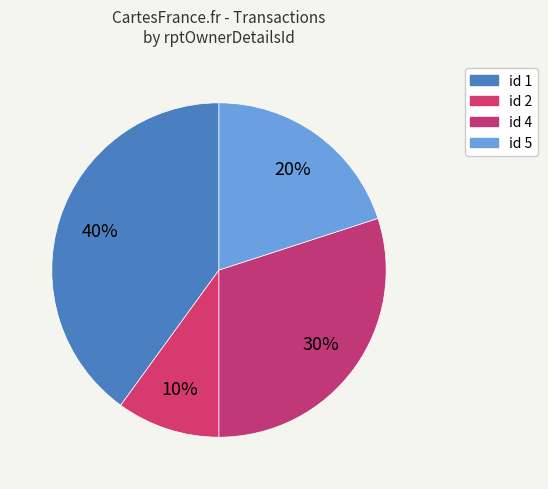

Count the number of slices in the pie.

4